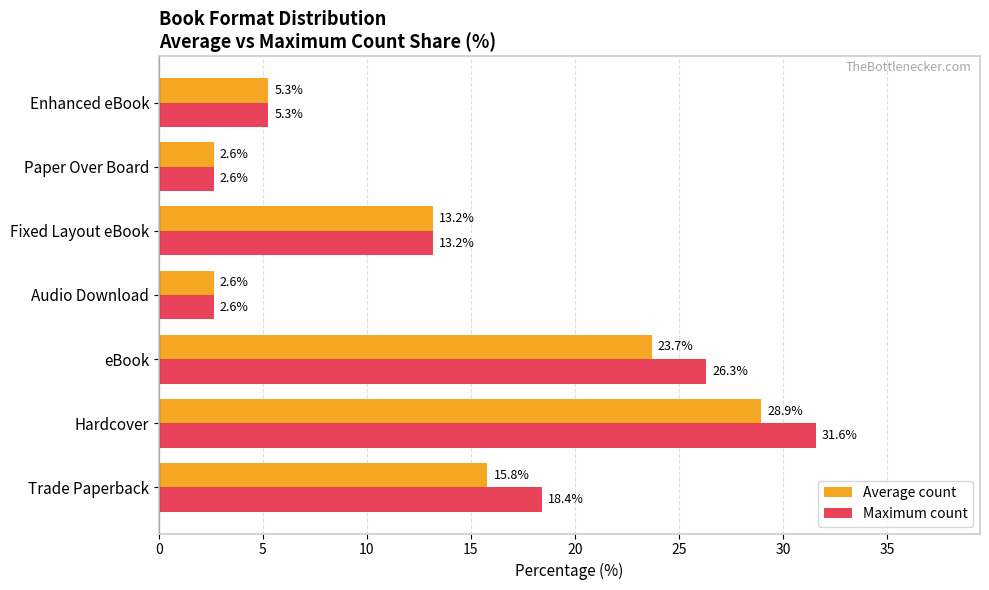

What is the approximate value of Maximum count at Audio Download?

2.6